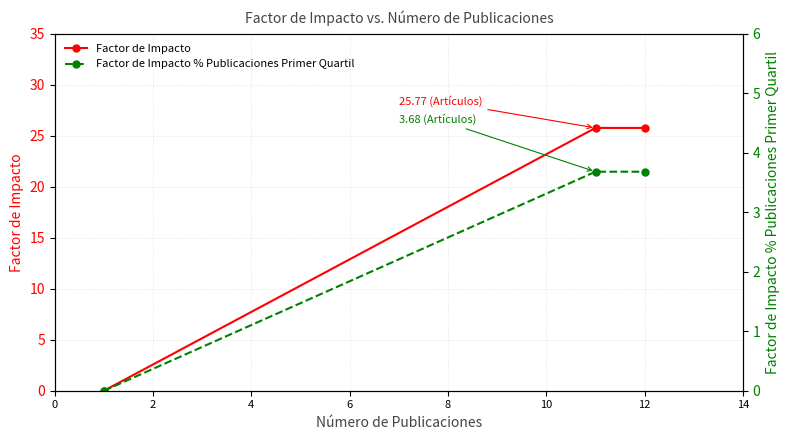

Is this an area chart (filled region under the line)?

No